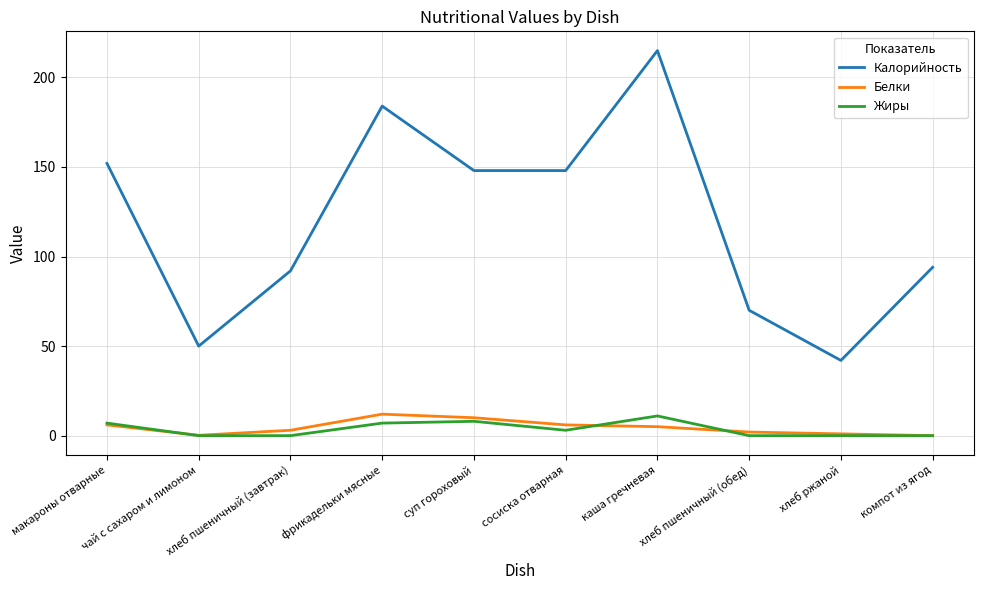

What value does the Калорийность series have at чай с сахаром и лимоном?

50.0